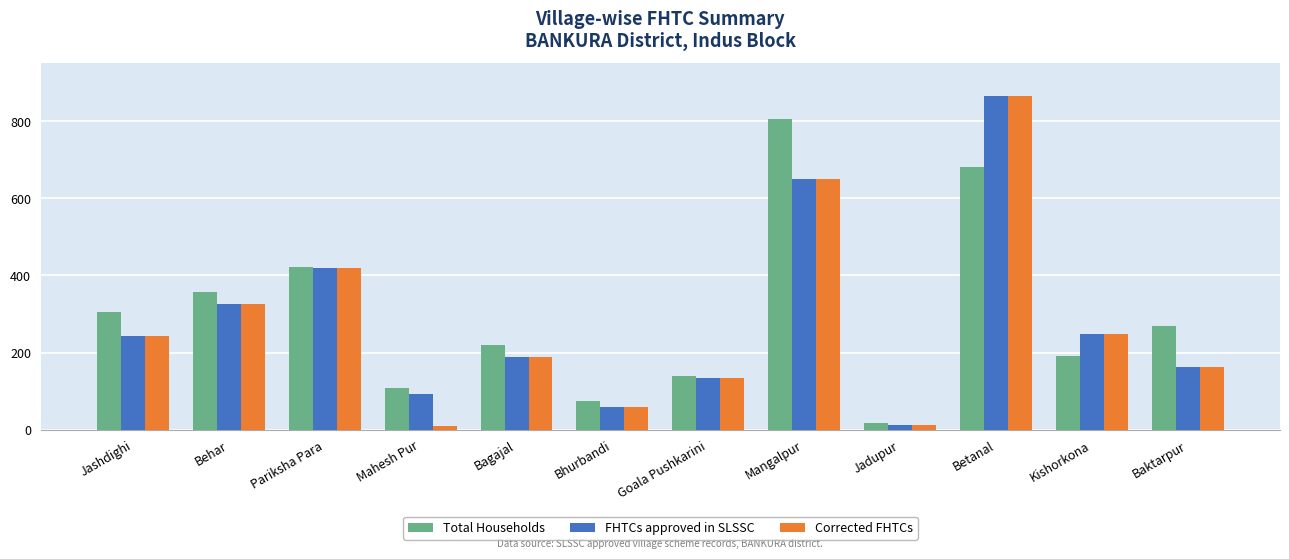

At how many categories does at least one series exceed 749?

2